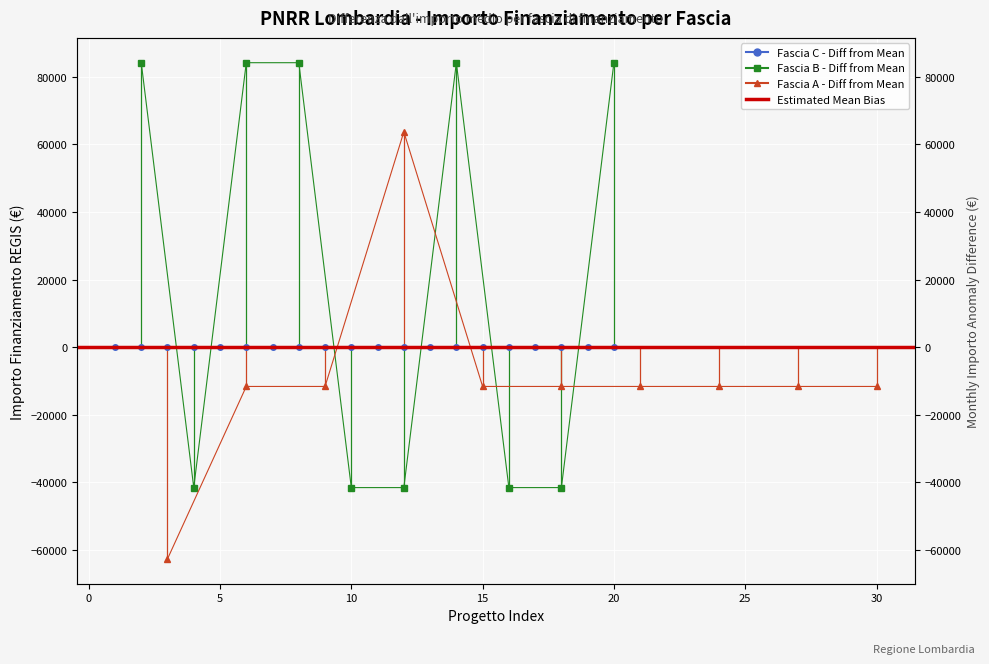

What is the value of the Fascia B point at the 8th from the left?

-41511